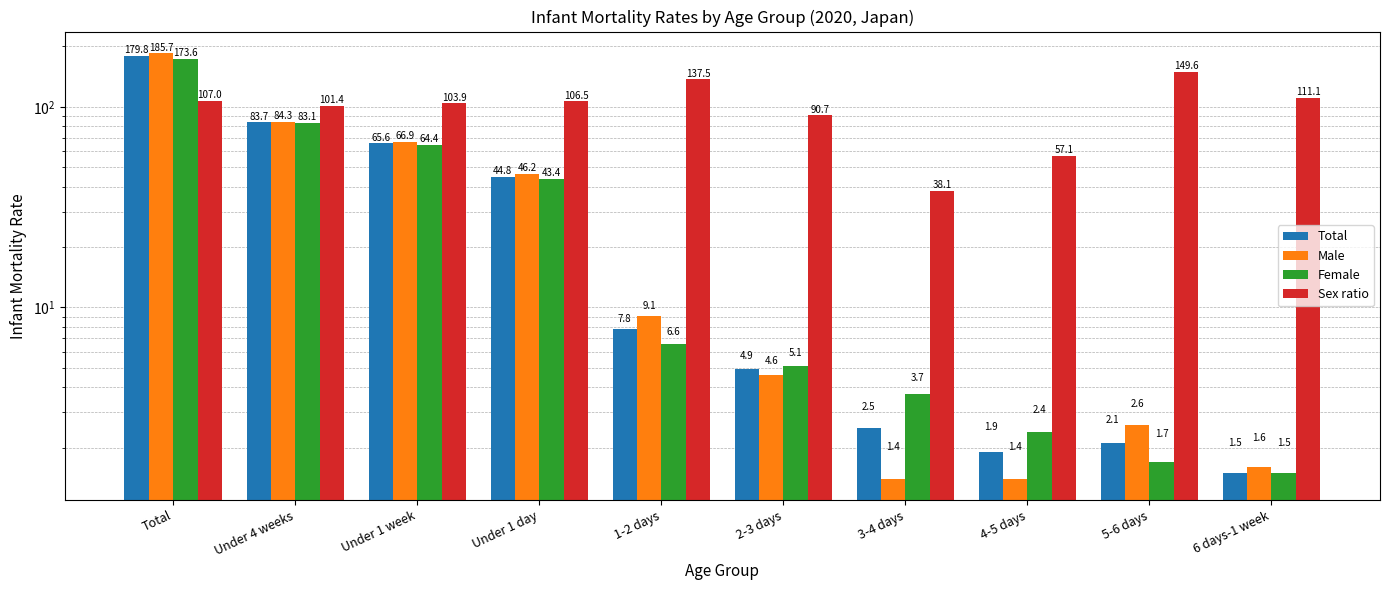

True or false: Total has a value of 3.3 at 2-3 days.

False